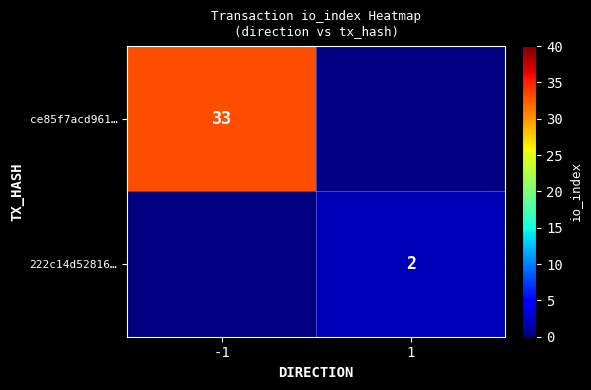

What is the minimum value shown in the chart?

2.0